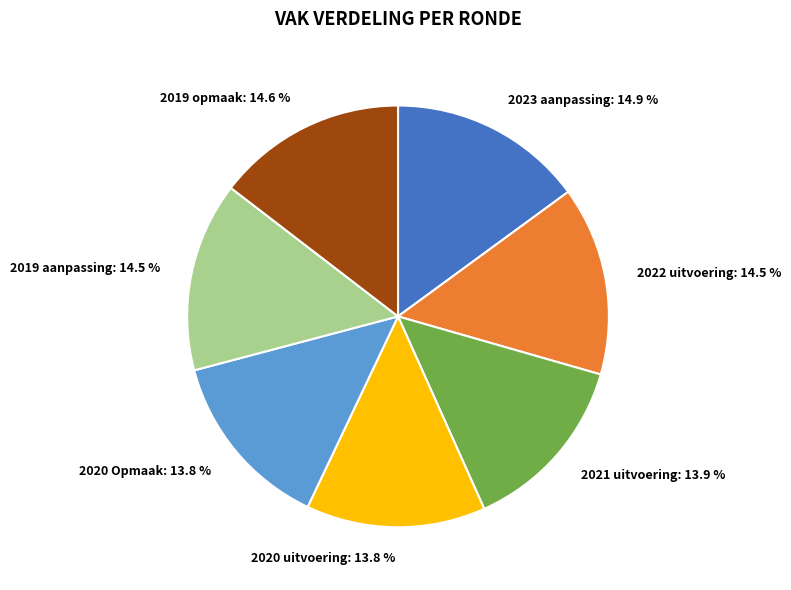

Combined, what portion of the pie is 2019 opmaak and 2022 uitvoering?

29.1%